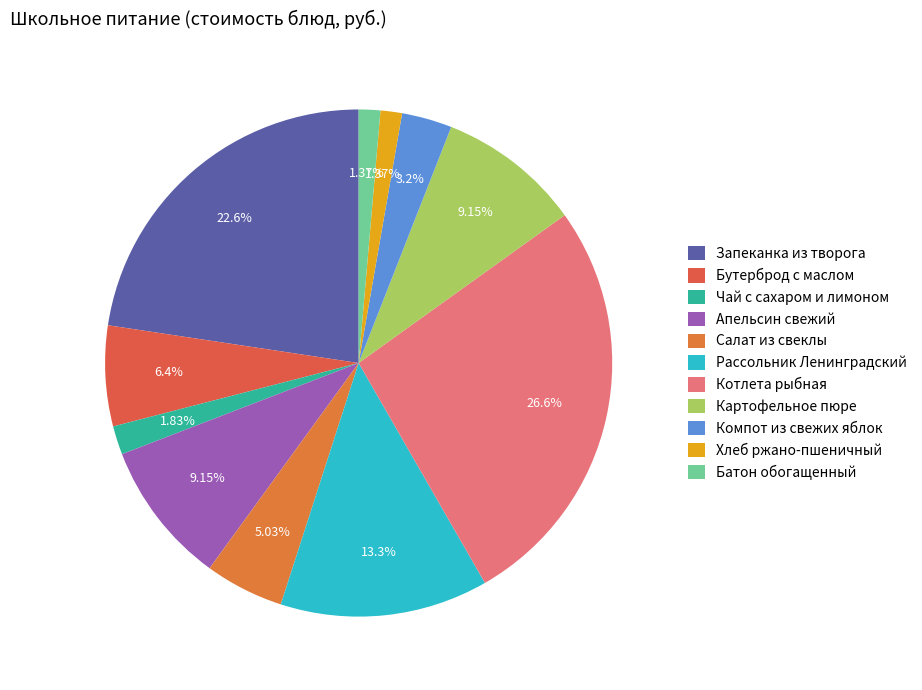

To the nearest percent, what portion does Котлета рыбная represent?

27%